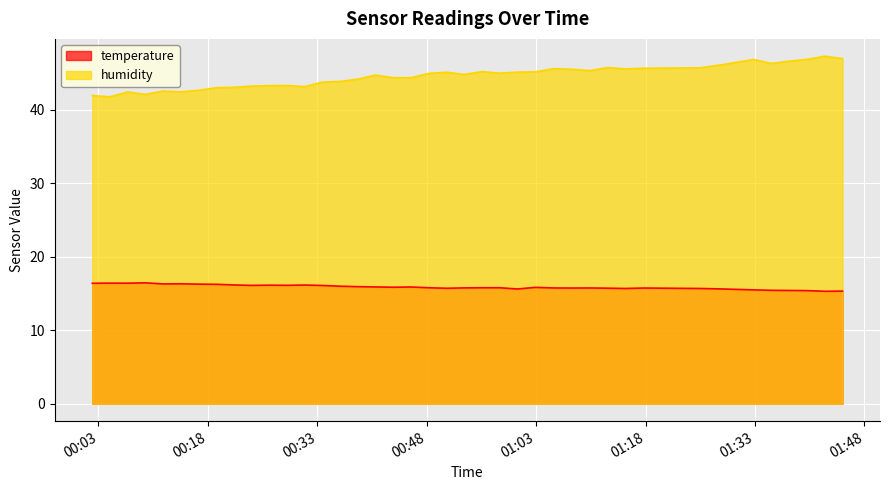

Which series has the largest range (max minus min)?

humidity